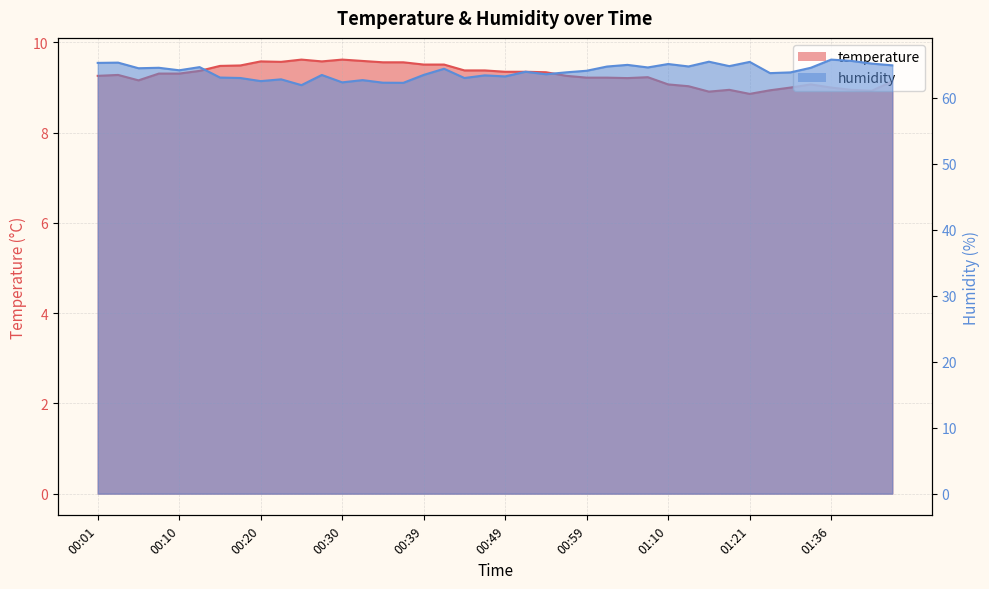

Reading right to left, transcribe all the data shown in this chart.

temperature: 9.1	8.9	8.9	9.0	9.1	9.0	8.9	8.9	8.9	8.9	9.0	9.1	9.2	9.2	9.2	9.2	9.3	9.3	9.3	9.3	9.4	9.4	9.5	9.5	9.6	9.6	9.6	9.6	9.6	9.6	9.6	9.6	9.5	9.5	9.4	9.3	9.3	9.2	9.3	9.3
humidity: 64.9	65.2	65.6	65.8	64.5	63.8	63.7	65.4	64.8	65.5	64.7	65.1	64.6	65.0	64.7	64.1	63.8	63.5	63.9	63.2	63.4	63.0	64.4	63.5	62.2	62.3	62.7	62.3	63.4	61.9	62.8	62.5	63.0	63.0	64.6	64.2	64.5	64.5	65.3	65.3